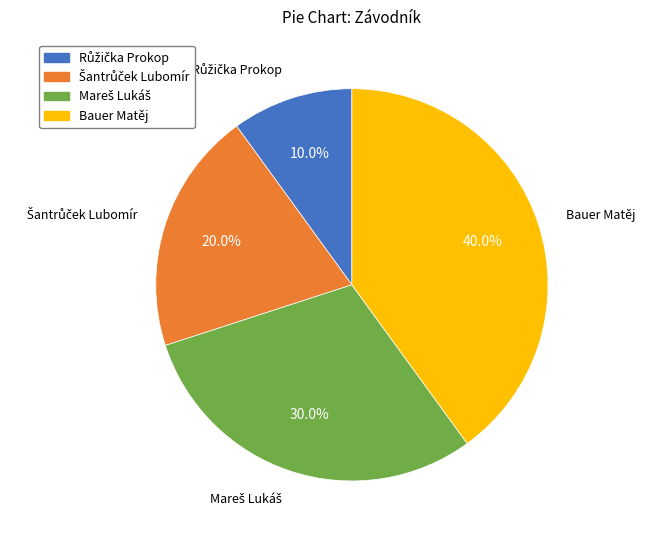

Is there a majority slice in this chart?

No